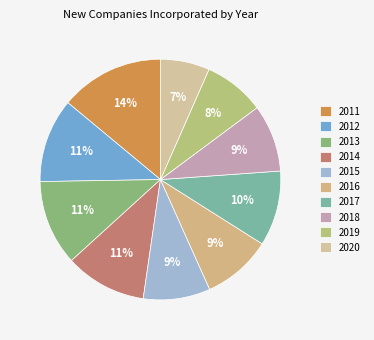

Rank the categories by value from highest to lowest.

2011, 2013, 2012, 2014, 2017, 2016, 2018, 2015, 2019, 2020